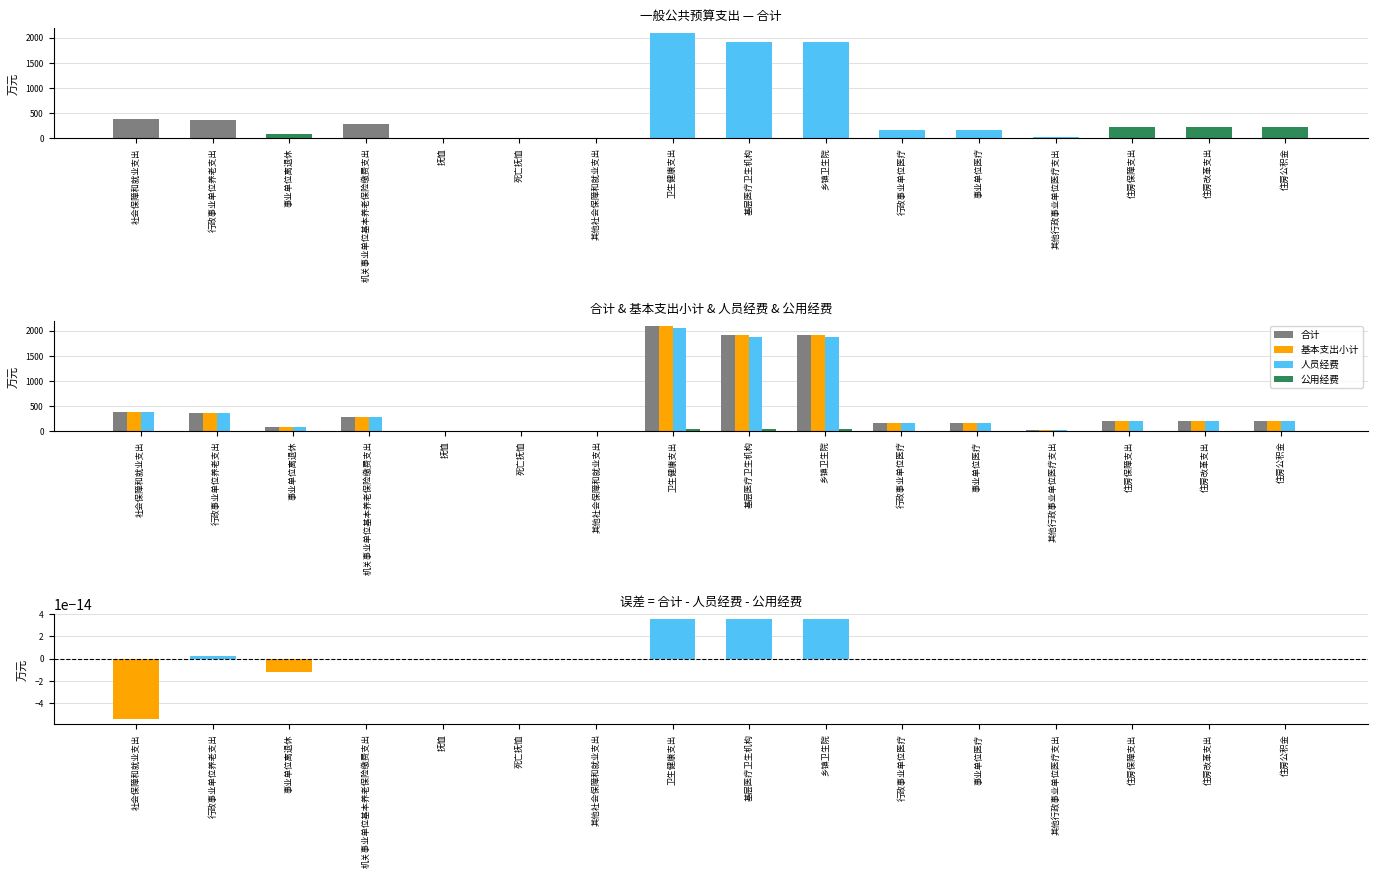

Reading right to left, extract all data points from this chart.

合计: 住房公积金=212.7	住房改革支出=212.7	住房保障支出=212.7	其他行政事业单位医疗支出=16.5	事业单位医疗=154.0	行政事业单位医疗=170.5	乡镇卫生院=1915.1	基层医疗卫生机构=1915.1	卫生健康支出=2085.5	其他社会保障和就业支出=12.0	死亡抚恤=5.5	抚恤=5.5	机关事业单位基本养老保险缴费支出=283.6	事业单位离退休=86.1	行政事业单位养老支出=369.8	社会保障和就业支出=387.3
基本支出小计: 住房公积金=212.7	住房改革支出=212.7	住房保障支出=212.7	其他行政事业单位医疗支出=16.5	事业单位医疗=154.0	行政事业单位医疗=170.5	乡镇卫生院=1915.1	基层医疗卫生机构=1915.1	卫生健康支出=2085.5	其他社会保障和就业支出=12.0	死亡抚恤=5.5	抚恤=5.5	机关事业单位基本养老保险缴费支出=283.6	事业单位离退休=86.1	行政事业单位养老支出=369.8	社会保障和就业支出=387.3
人员经费: 住房公积金=212.7	住房改革支出=212.7	住房保障支出=212.7	其他行政事业单位医疗支出=16.5	事业单位医疗=154.0	行政事业单位医疗=170.5	乡镇卫生院=1879.6	基层医疗卫生机构=1879.6	卫生健康支出=2050.1	其他社会保障和就业支出=12.0	死亡抚恤=5.5	抚恤=5.5	机关事业单位基本养老保险缴费支出=283.6	事业单位离退休=84.5	行政事业单位养老支出=368.2	社会保障和就业支出=385.7
公用经费: 住房公积金=0.0	住房改革支出=0.0	住房保障支出=0.0	其他行政事业单位医疗支出=0.0	事业单位医疗=0.0	行政事业单位医疗=0.0	乡镇卫生院=35.5	基层医疗卫生机构=35.5	卫生健康支出=35.5	其他社会保障和就业支出=0.0	死亡抚恤=0.0	抚恤=0.0	机关事业单位基本养老保险缴费支出=0.0	事业单位离退休=1.6	行政事业单位养老支出=1.6	社会保障和就业支出=1.6
误差(合计-人员经费-公用经费): 住房公积金=0.0	住房改革支出=0.0	住房保障支出=0.0	其他行政事业单位医疗支出=0.0	事业单位医疗=0.0	行政事业单位医疗=0.0	乡镇卫生院=0.0	基层医疗卫生机构=0.0	卫生健康支出=0.0	其他社会保障和就业支出=0.0	死亡抚恤=0.0	抚恤=0.0	机关事业单位基本养老保险缴费支出=0.0	事业单位离退休=-0.0	行政事业单位养老支出=0.0	社会保障和就业支出=-0.0